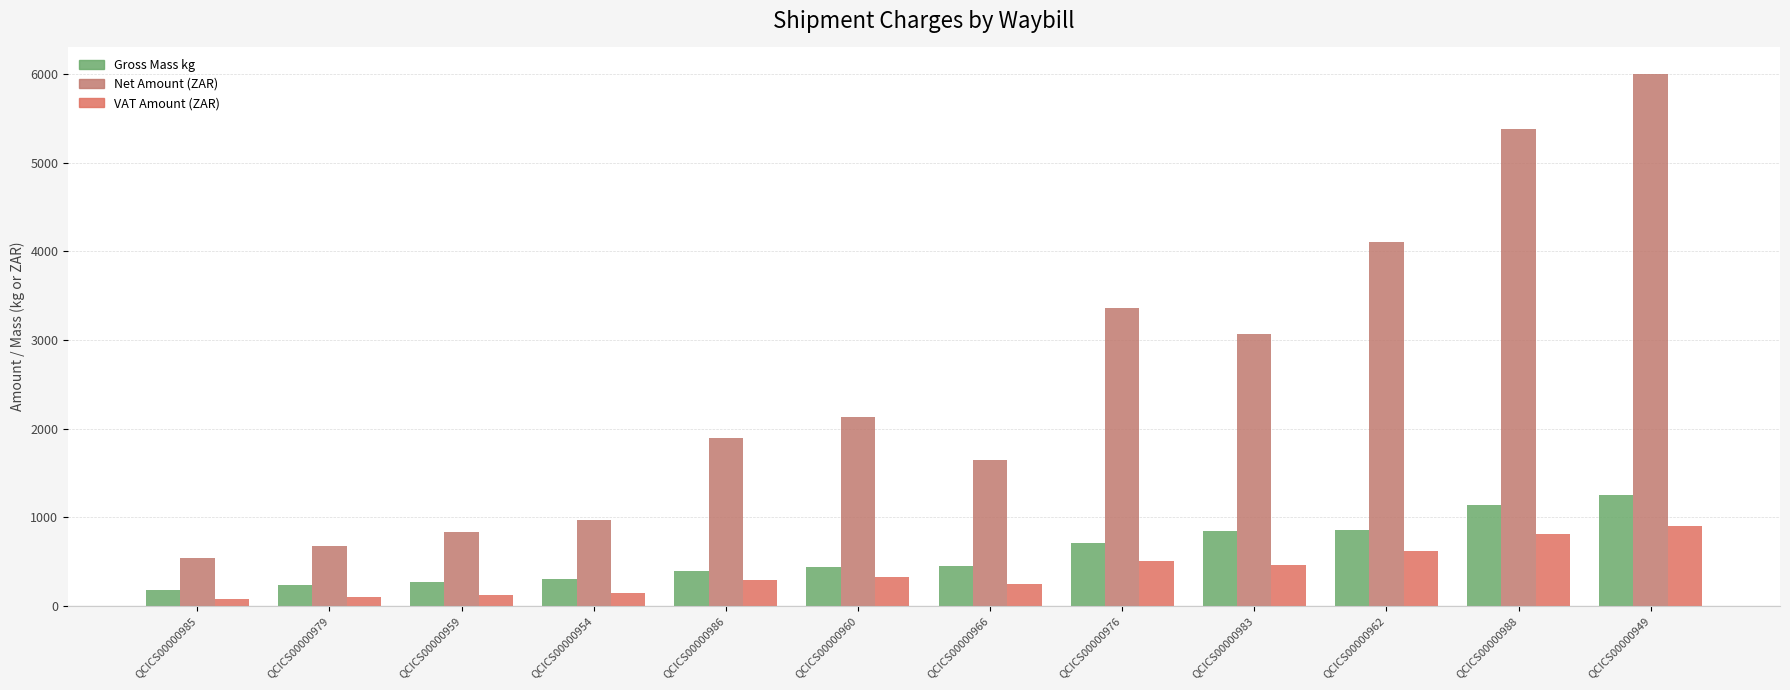

Rank the categories by Net Amount (ZAR) value from lowest to highest.

QCICS00000985, QCICS00000979, QCICS00000959, QCICS00000954, QCICS00000966, QCICS00000986, QCICS00000960, QCICS00000983, QCICS00000976, QCICS00000962, QCICS00000988, QCICS00000949